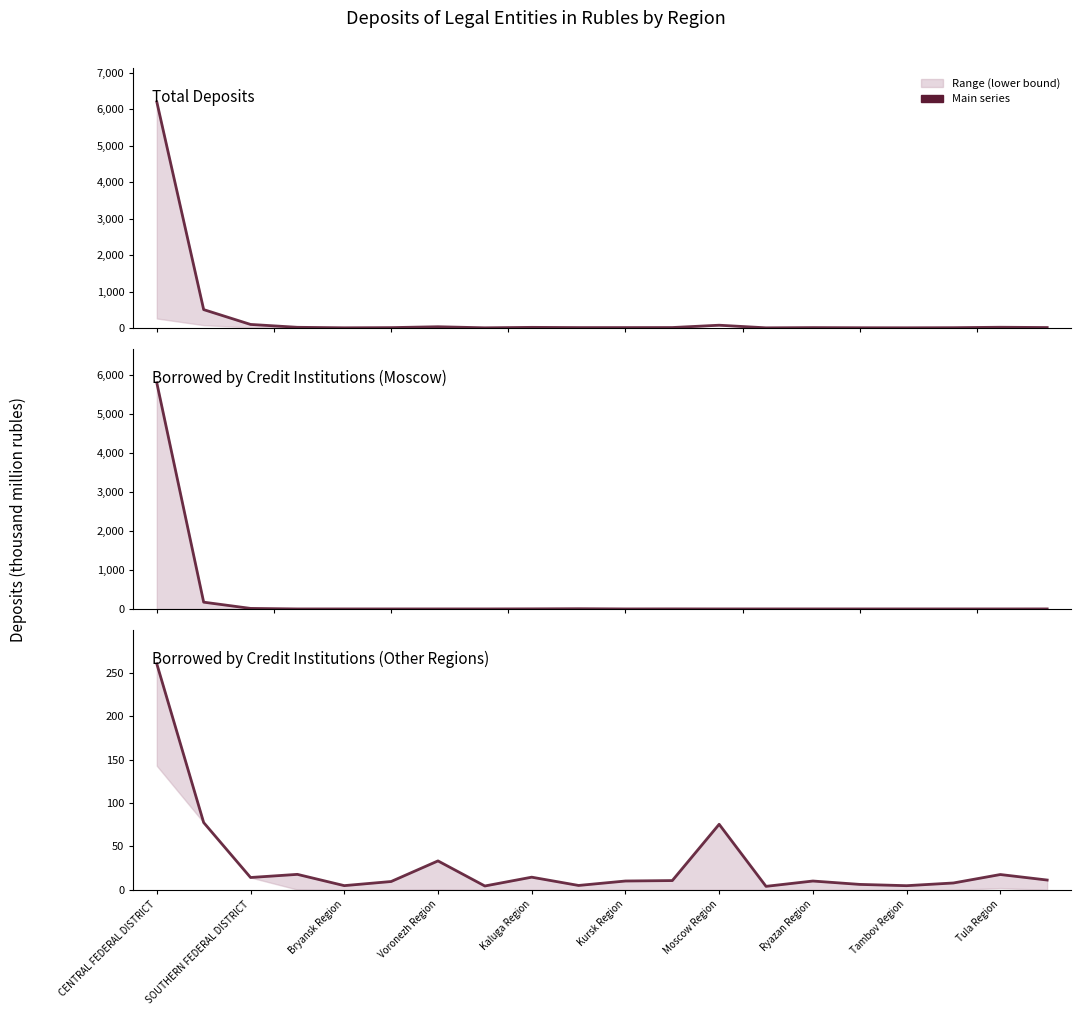

Which has a higher value, Kursk Region or Voronezh Region?

Voronezh Region